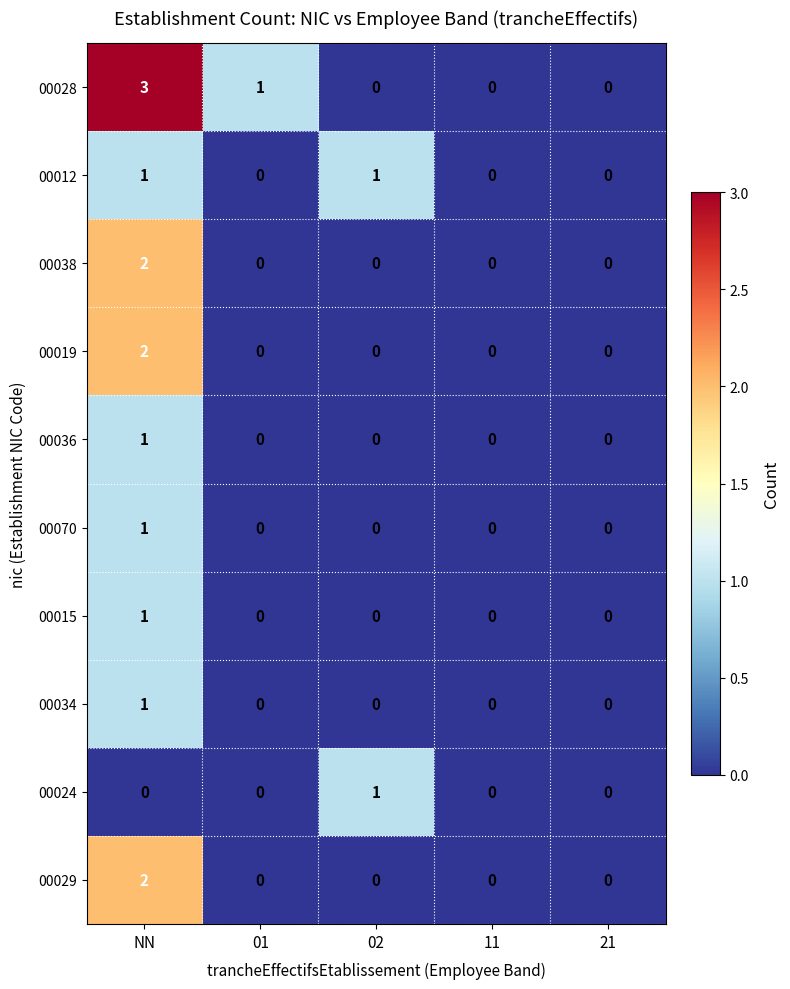

Which label corresponds to the largest value in the chart?

NN